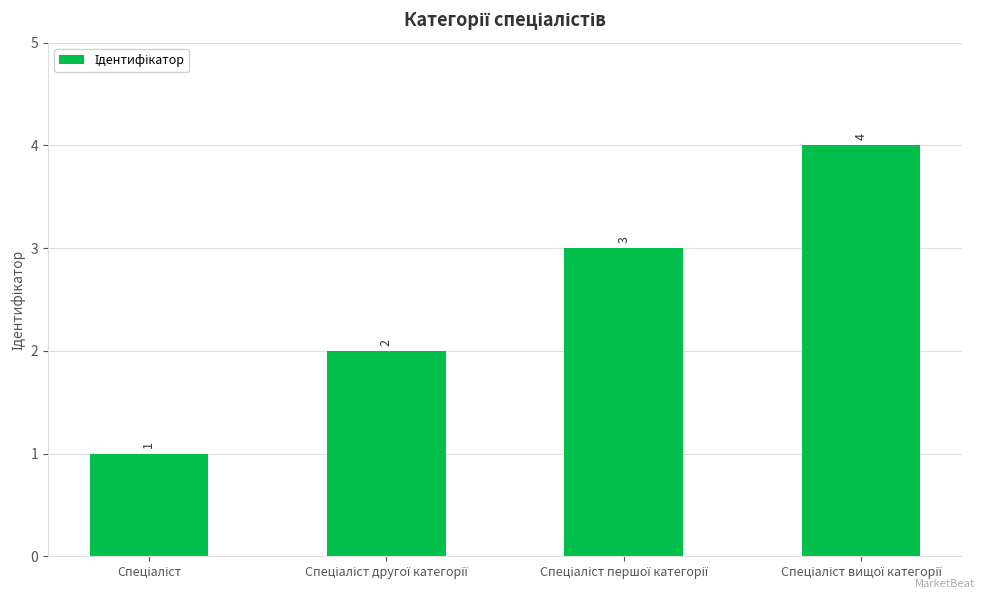

Does the chart contain any negative values?

No